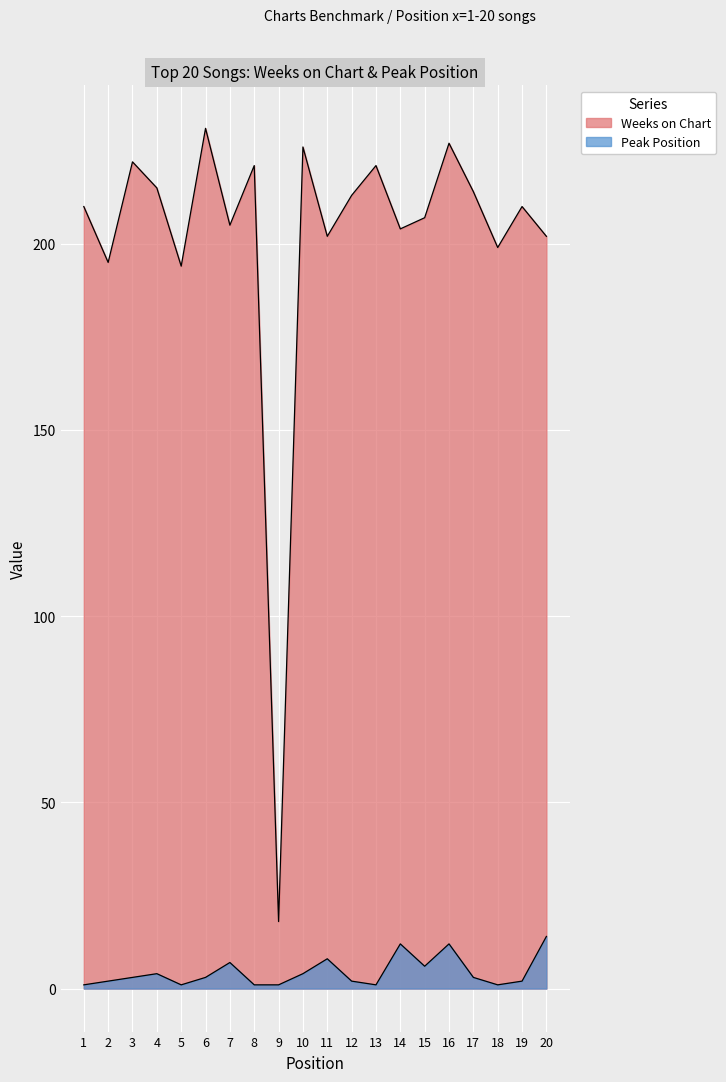

List the series in order of their overall mean, lowest first.

Peak Position, Weeks on Chart